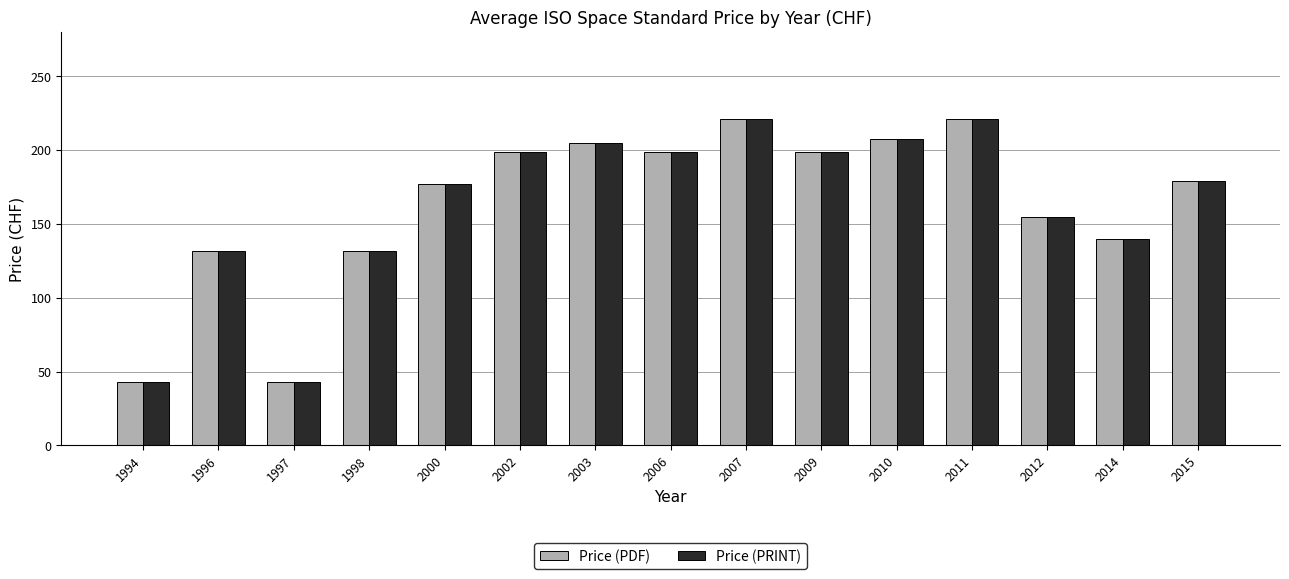

Does the chart contain any negative values?

No